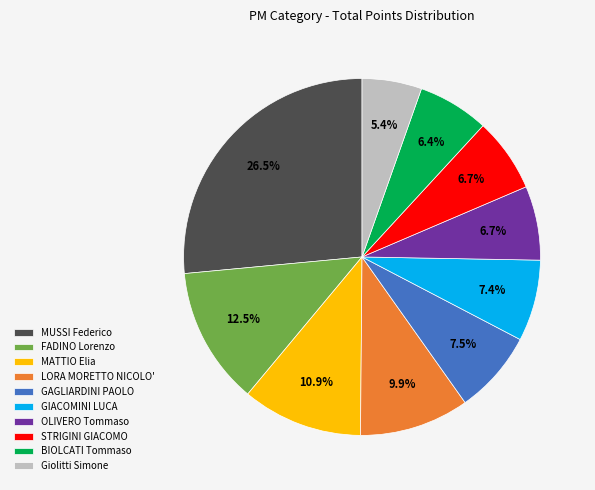

What is the total percentage of Giolitti Simone and GAGLIARDINI PAOLO?

12.9%